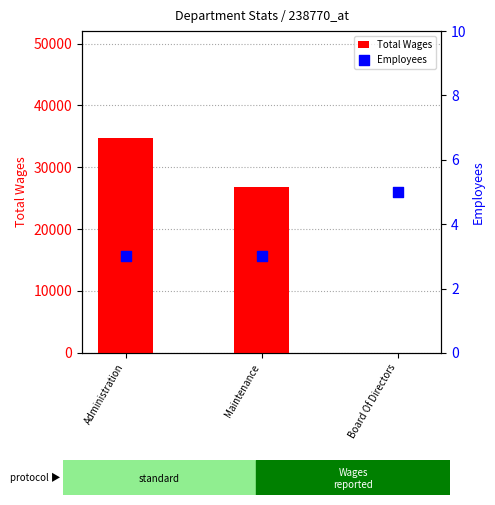

At how many categories does at least one series exceed 19719?

2